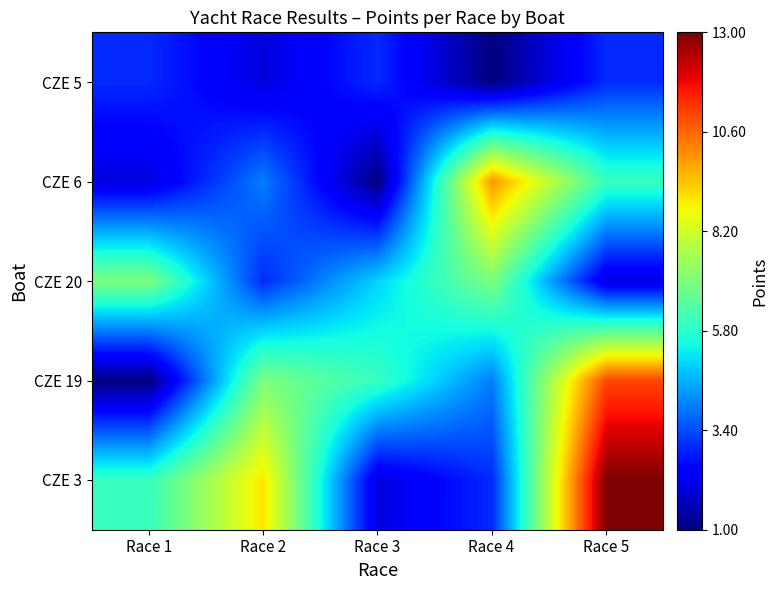

At Race 4, list the series in order from largest to smallest.

CZE 6, CZE 20, CZE 19, CZE 3, CZE 5